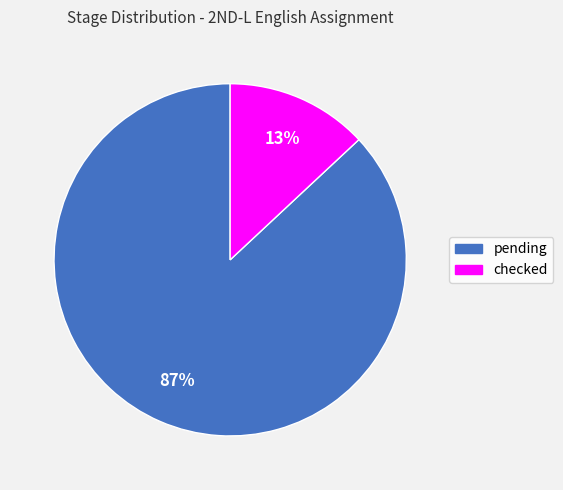

Count the number of slices in the pie.

2